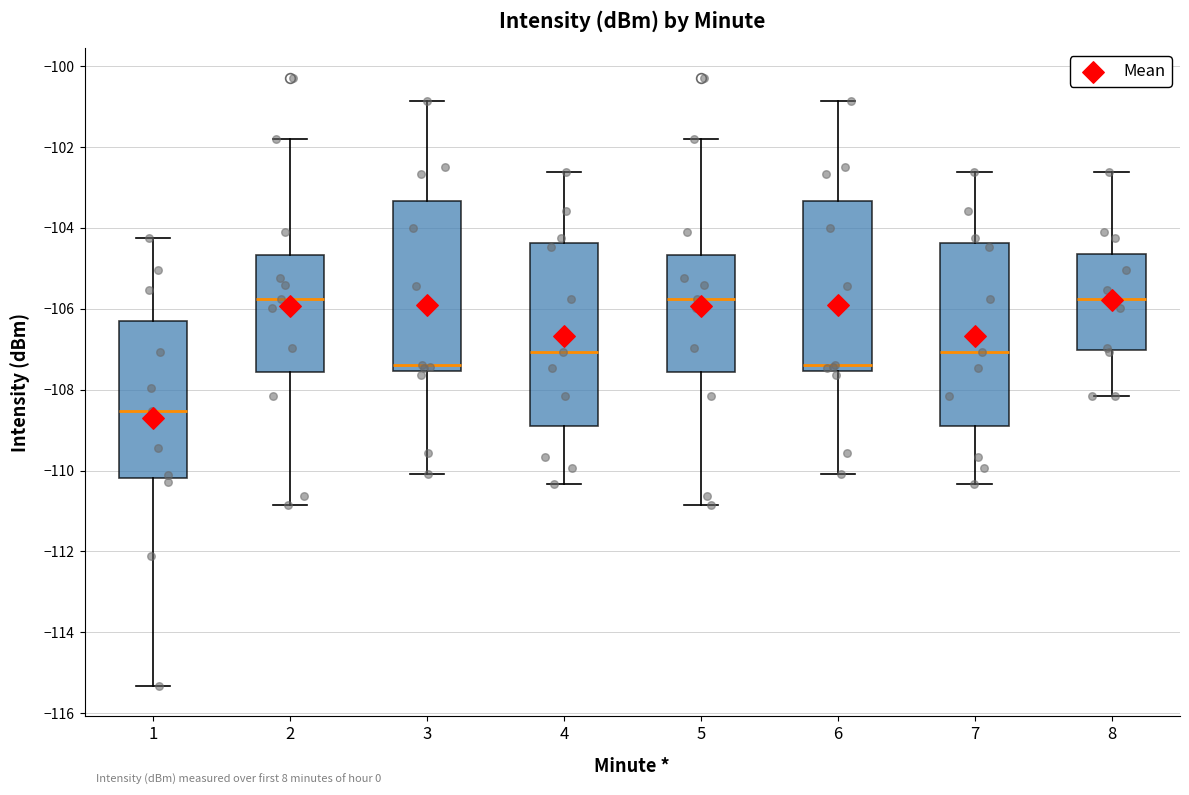

Which box's median line is the lowest?

1